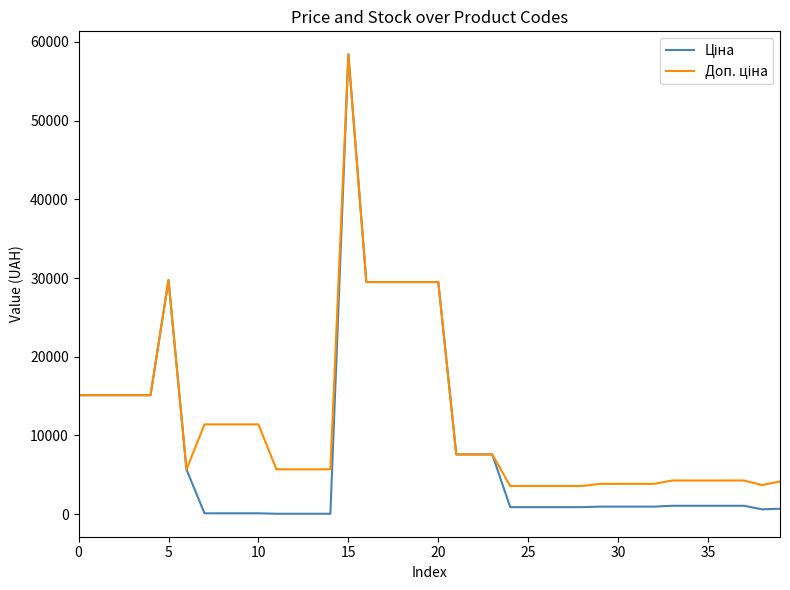

At which category is the sum across all series the highest?

15